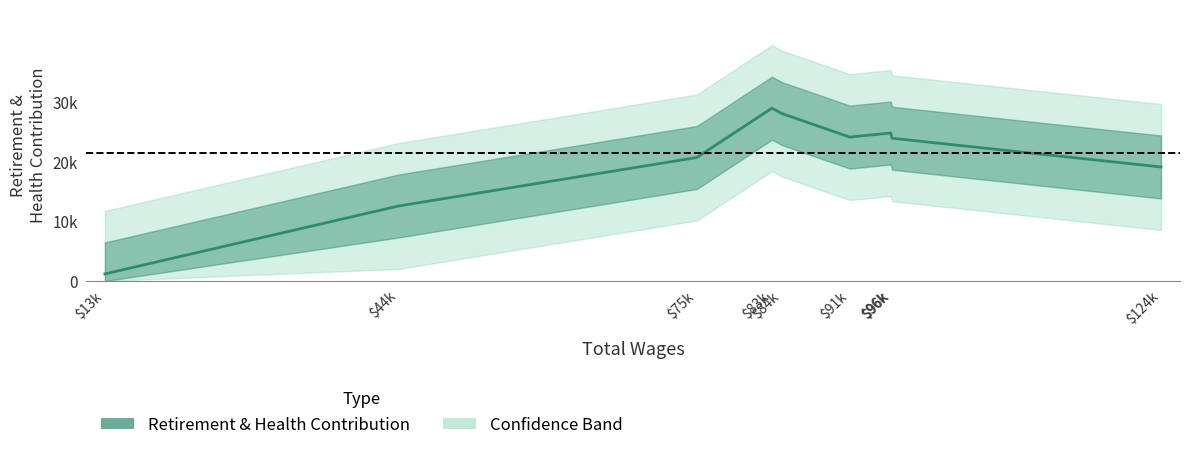

Where does the data first go above 23994?

$83k